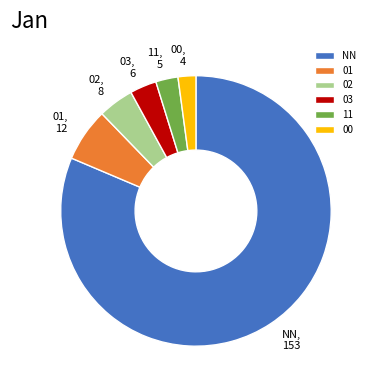

What is the ratio of the value at 02 to the value at 01?

0.7